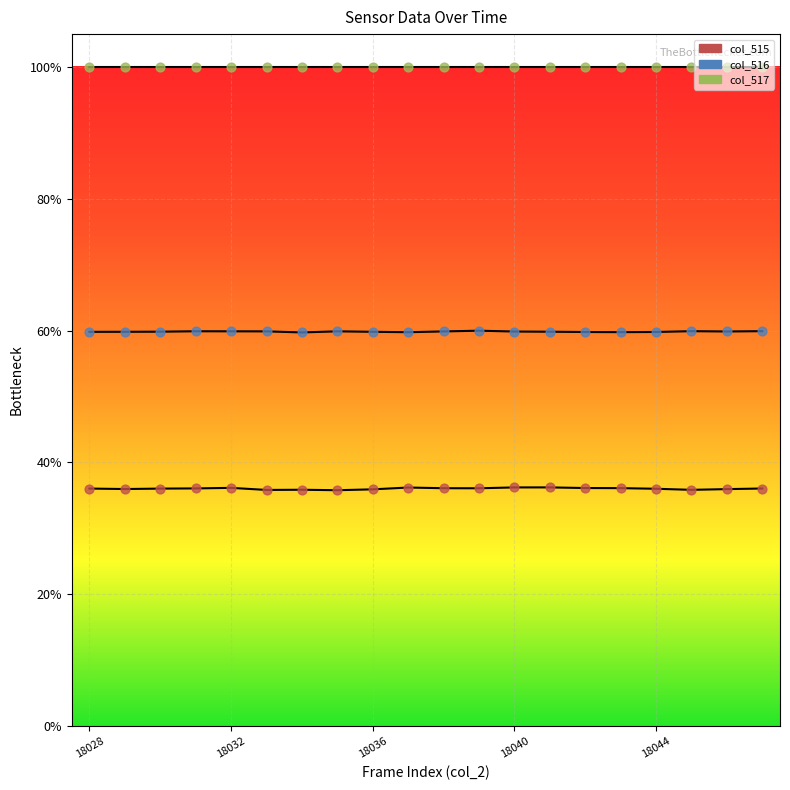

Is the value of col_515 at 18045 greater than the value of col_516 at 18034?

No